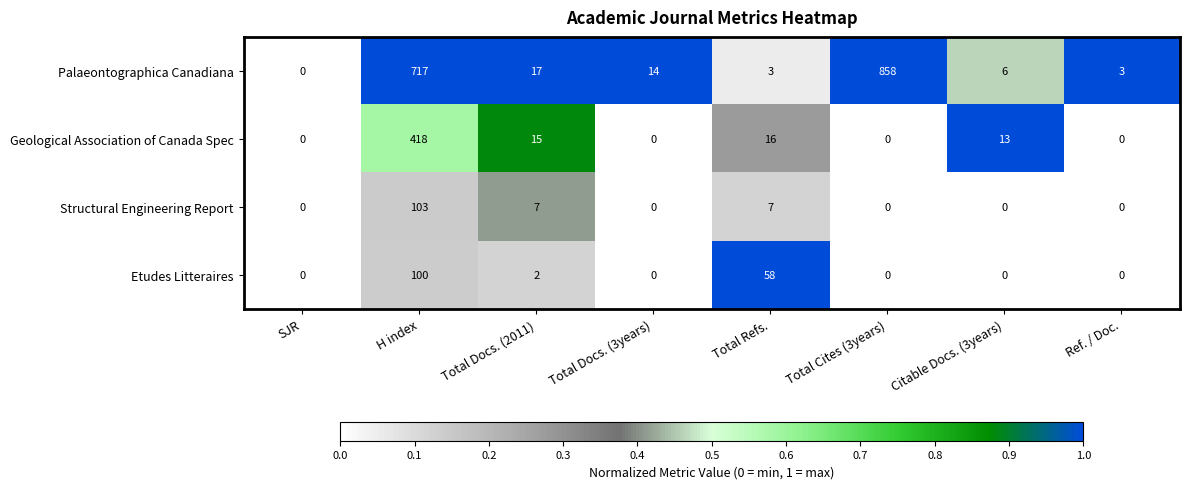

Between Total Docs. (2011) and Total Refs., which series saw the biggest shift?

Etudes Litteraires